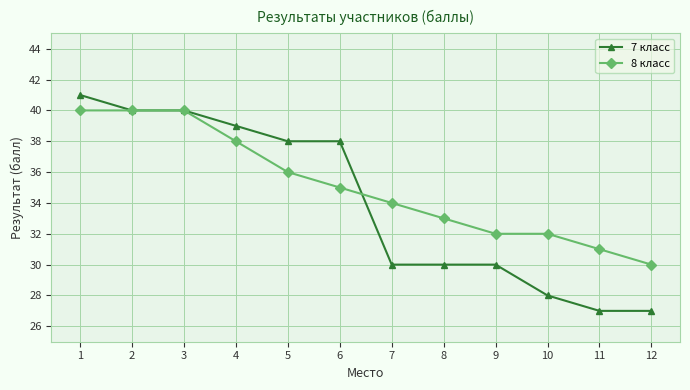

What is the minimum value shown in the chart?

27